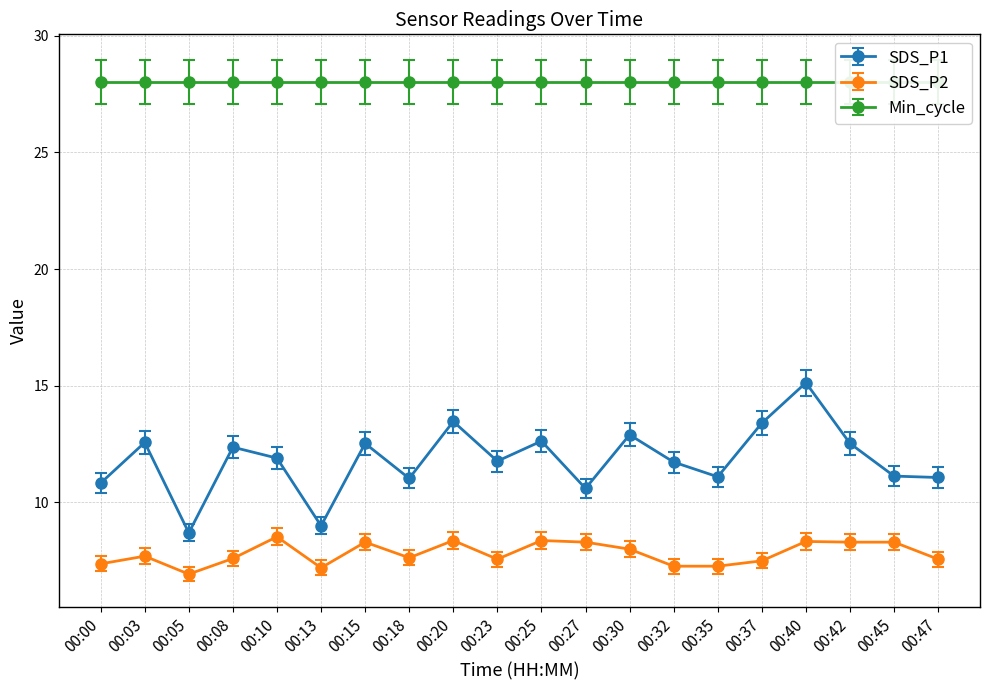

True or false: SDS_P2 and SDS_P1 cross at least once.

False